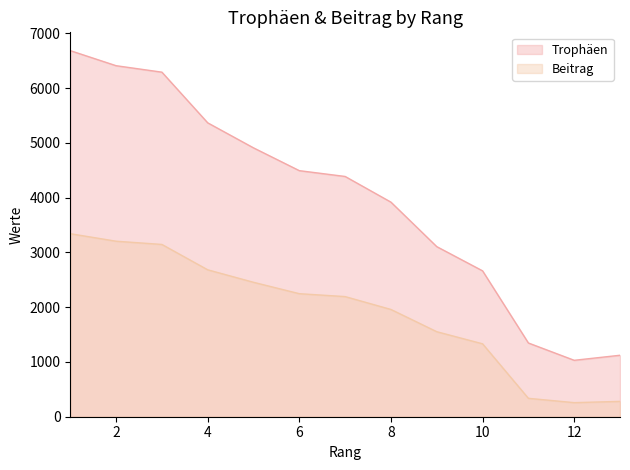

List the series in order of their overall mean, highest first.

Trophäen, Beitrag